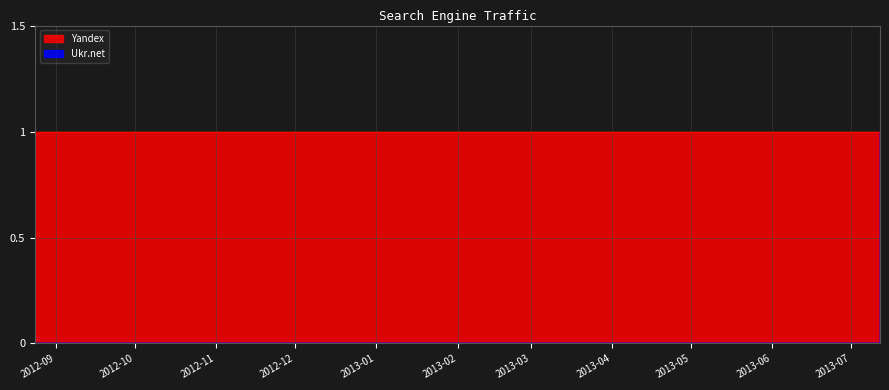

Which category has the highest value in the Ukr.net series?

2013-07-12